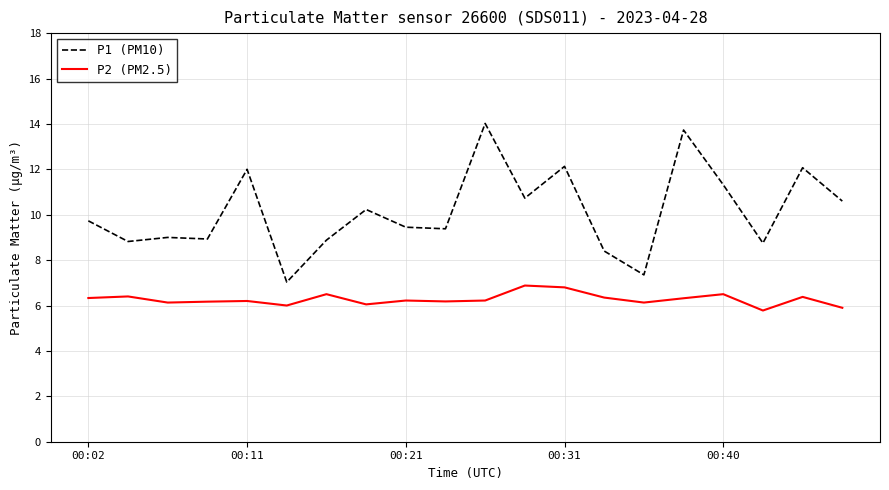

What is the greatest value displayed?

14.0